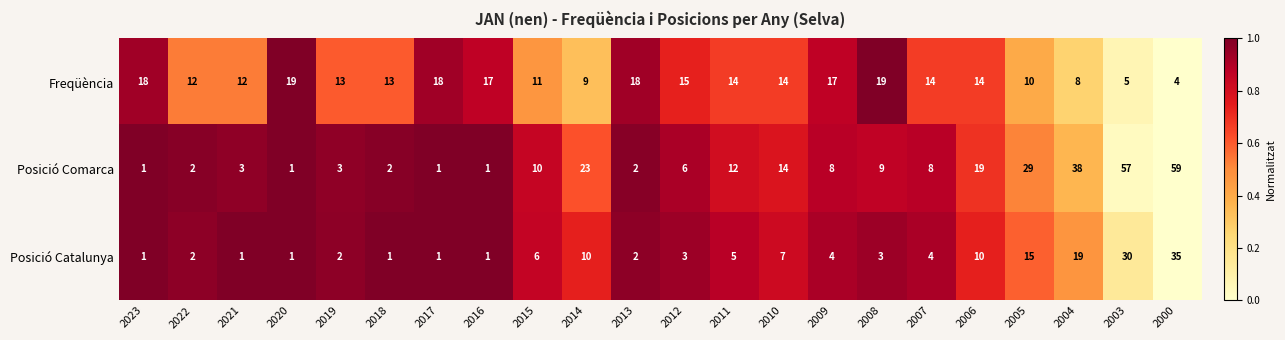

Rank the series by their maximum value, from lowest to highest.

Freqüència, Posició Catalunya, Posició Comarca